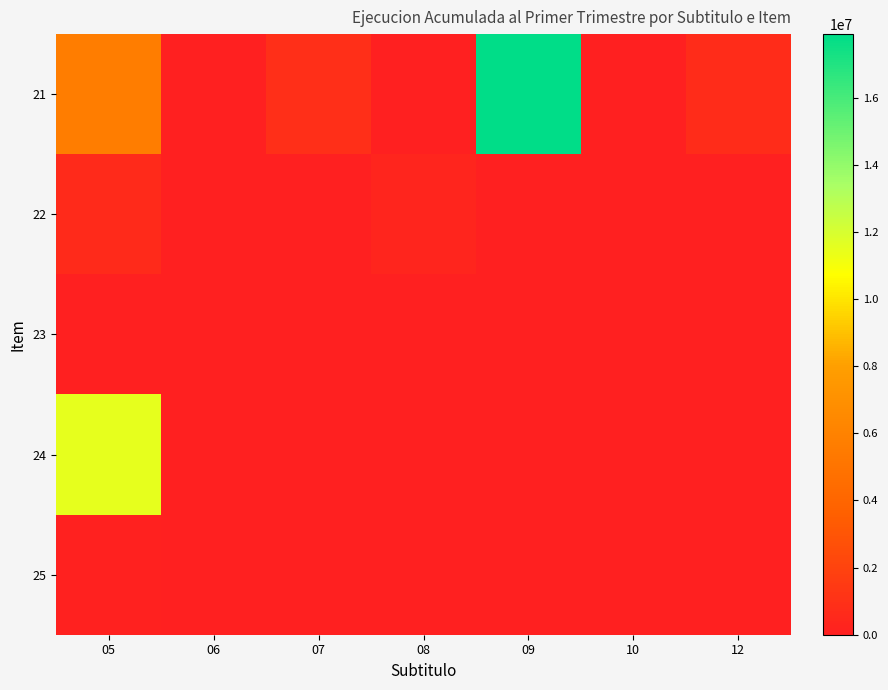

Reading right to left, transcribe all the data shown in this chart.

21: 12=721283	10=1230	09=17897648	08=0	07=839531	06=0	05=5600865
22: 12=0	10=0	09=0	08=331368	07=0	06=0	05=578845
23: 12=0	10=0	09=0	08=0	07=0	06=0	05=0
24: 12=0	10=0	09=0	08=0	07=0	06=0	05=11487055
25: 12=0	10=0	09=0	08=0	07=0	06=0	05=126713